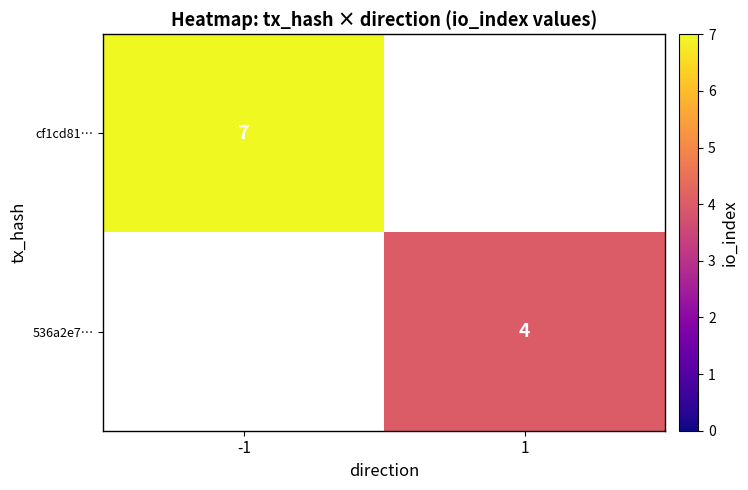

How many data points does each series have?

2